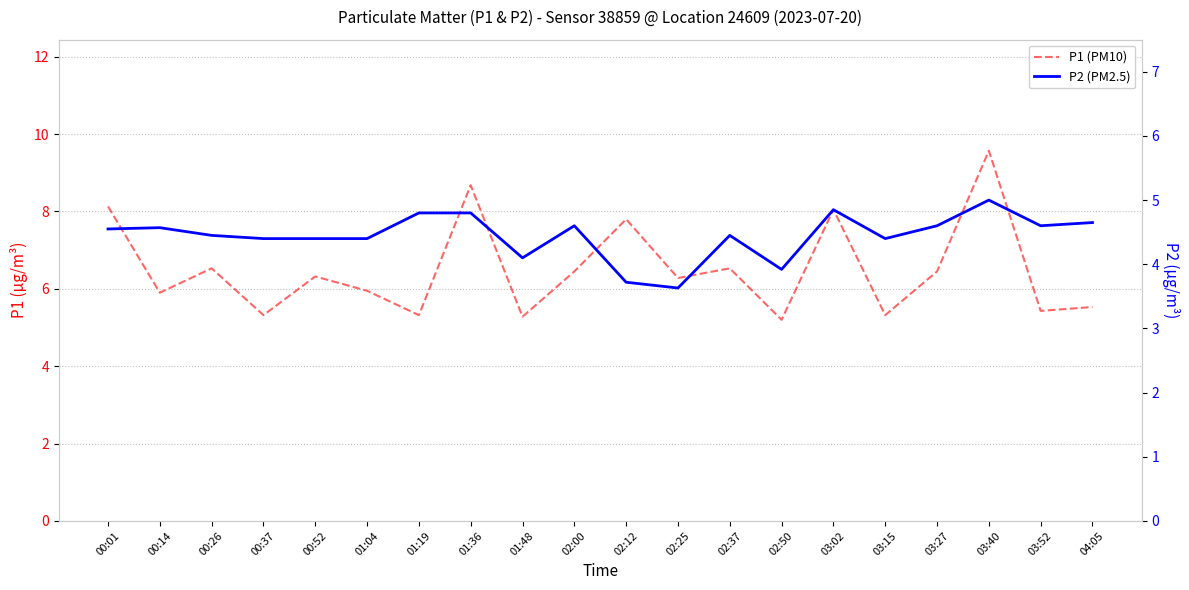

What is the difference between the highest and lowest values at 01:19?

0.5